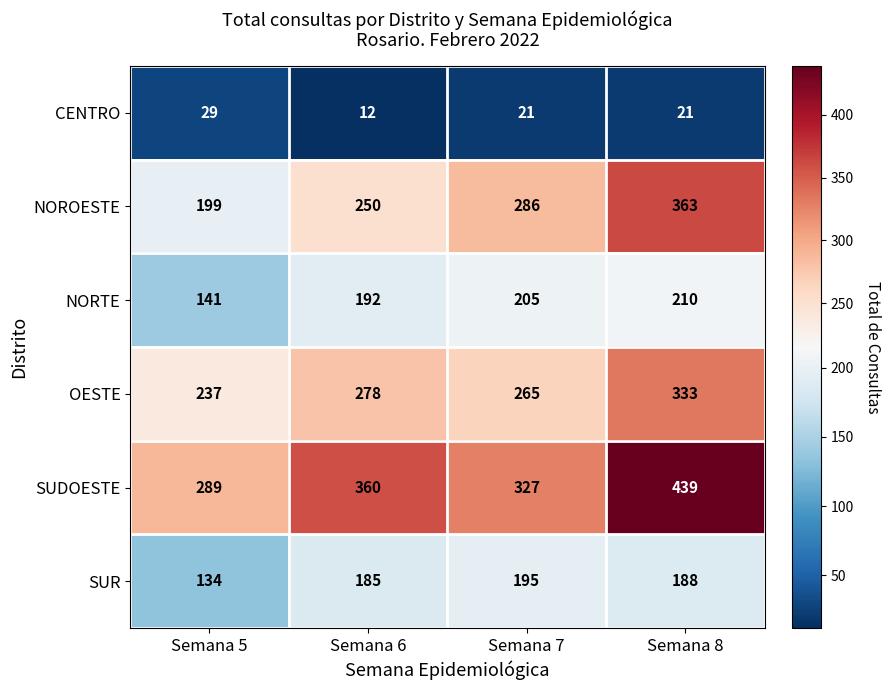

What is the average value of the SUR series?

176